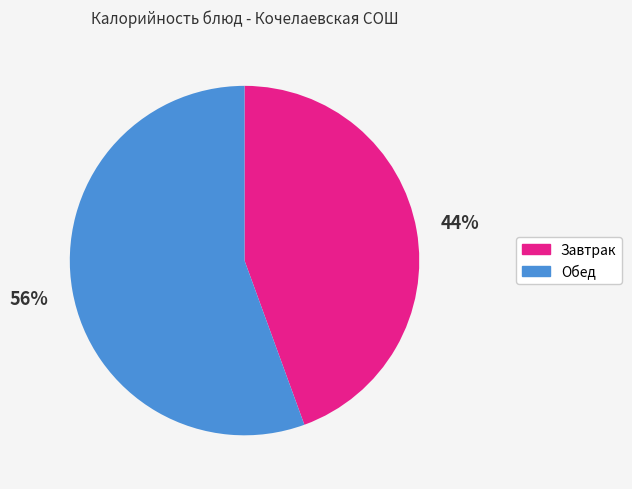

Is there any slice that represents more than half of the pie?

Yes